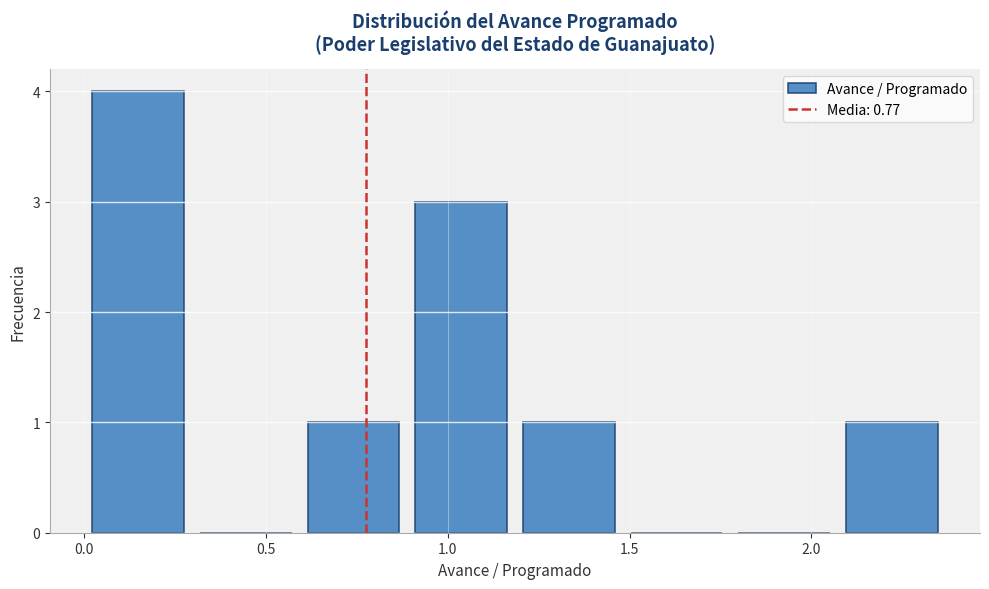

Reading left to right, transcribe this chart: for each bar, give the range it covers on the x-axis and its height. Neither the bar edges nor the heights are printed on the chart, so give them approximately, as read against the axes.

0.00 to 0.30: 4
0.30 to 0.60: 0
0.60 to 0.90: 1
0.90 to 1.20: 3
1.20 to 1.50: 1
1.50 to 1.80: 0
1.80 to 2.05: 0
2.05 to 2.35: 1